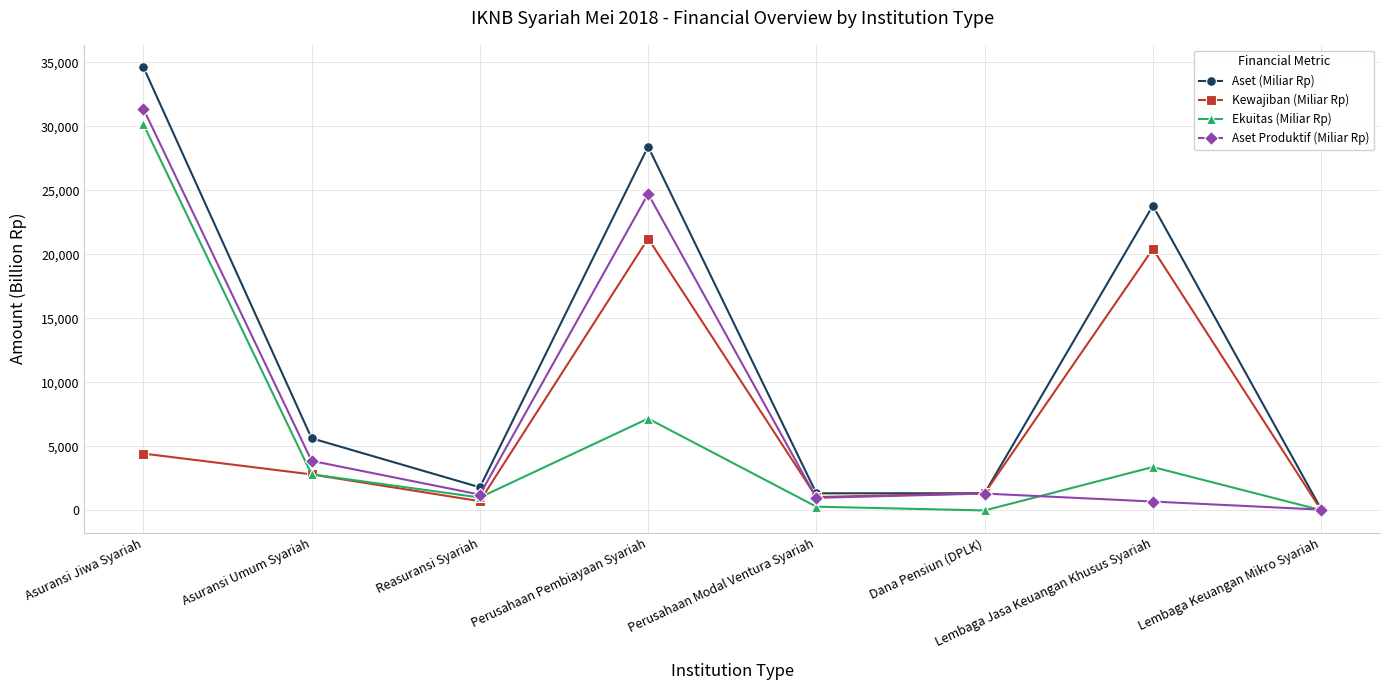

What is the maximum value shown in the chart?

34624.4